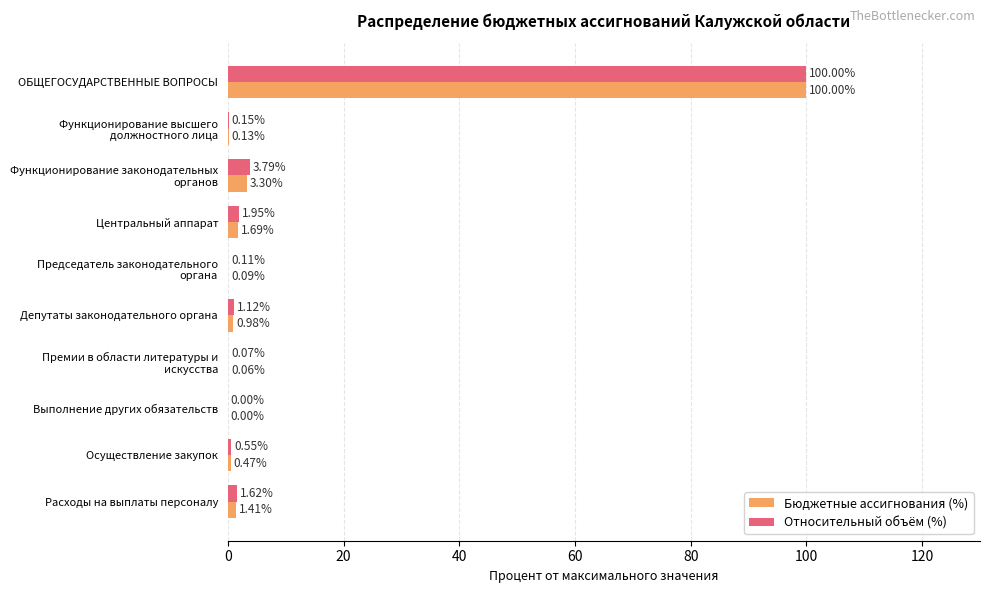

What is the sum of all Бюджетные ассигнования (%) values?

108.1